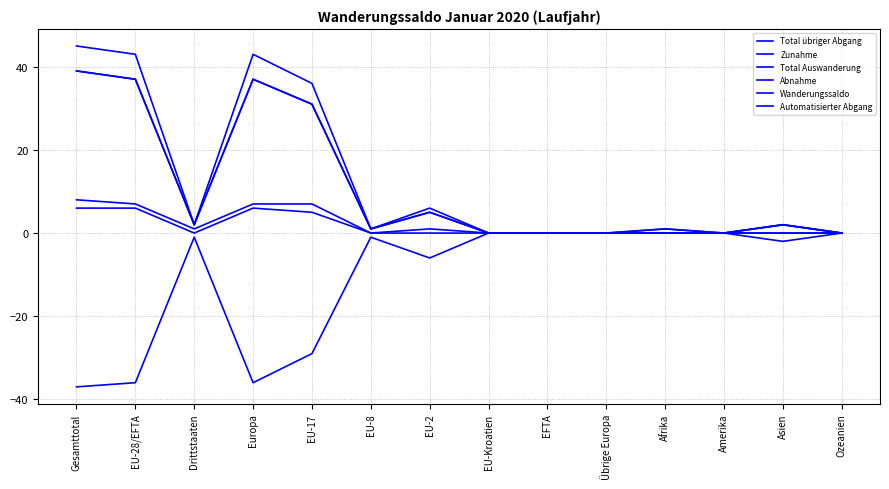

At which category is the sum across all series the highest?

Gesamttotal